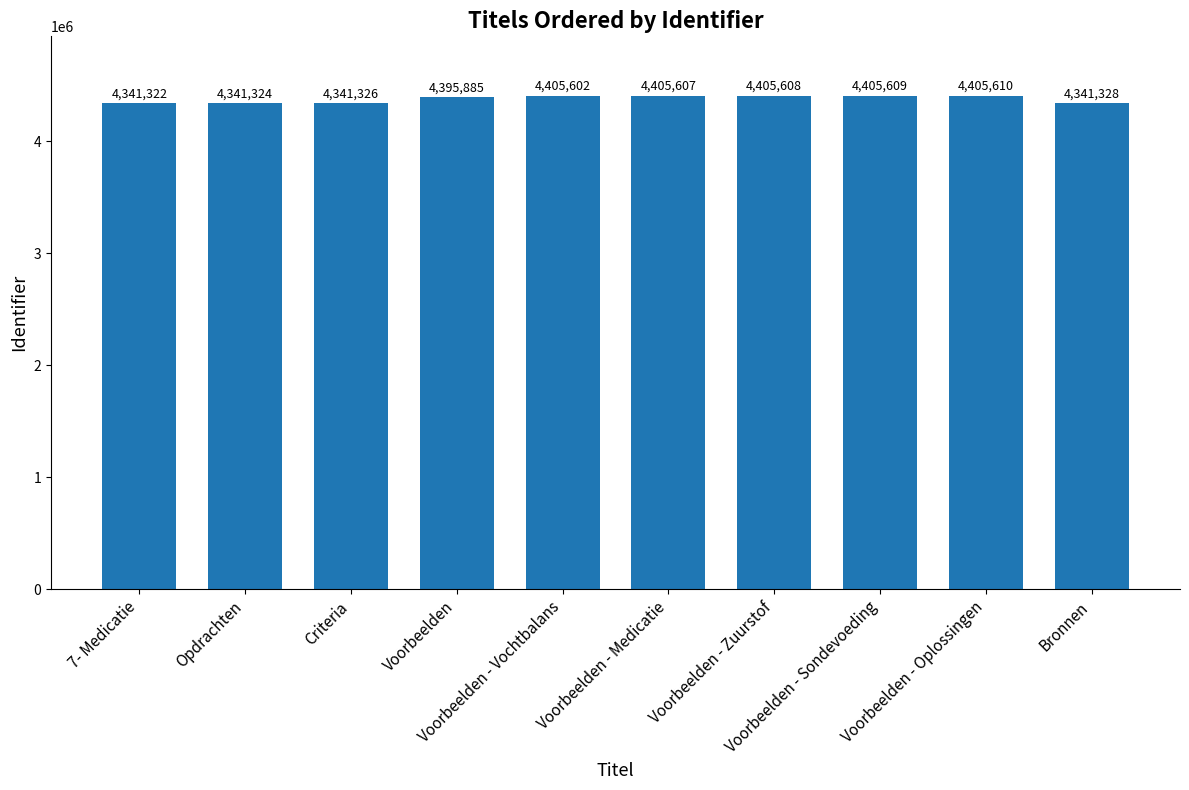

What is the ratio of the value at Voorbeelden - Zuurstof to the value at Criteria?

1.0